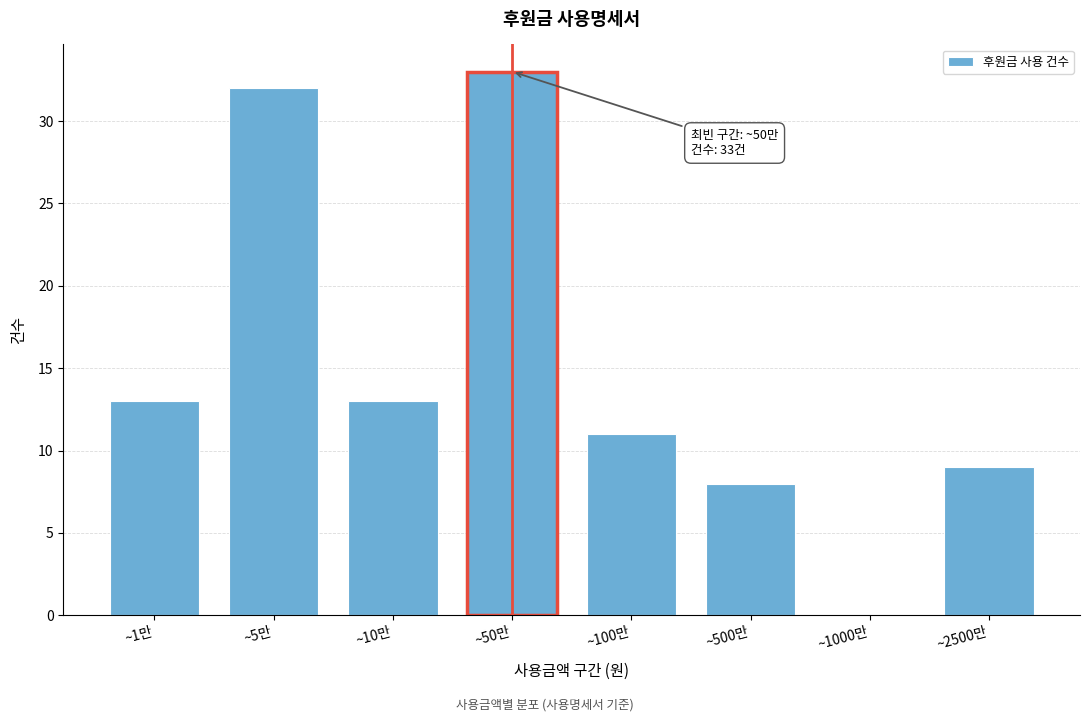

Reading left to right, transcribe all the data shown in this chart.

~1만=13	~5만=32	~10만=13	~50만=33	~100만=11	~500만=8	~1000만=0	~2500만=9